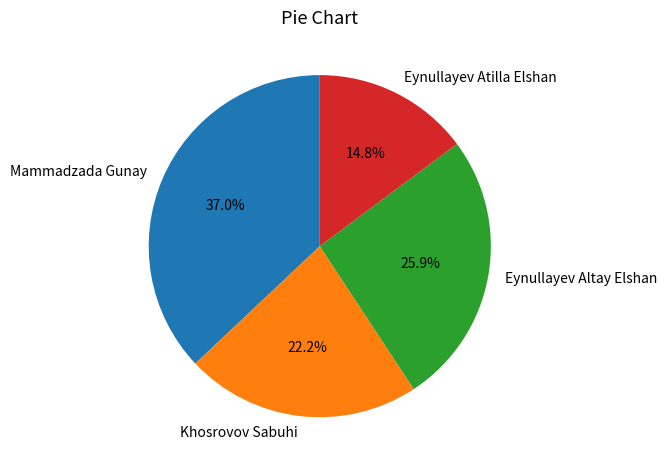

What percentage is the Khosrovov Sabuhi slice, to the nearest percent?

22%